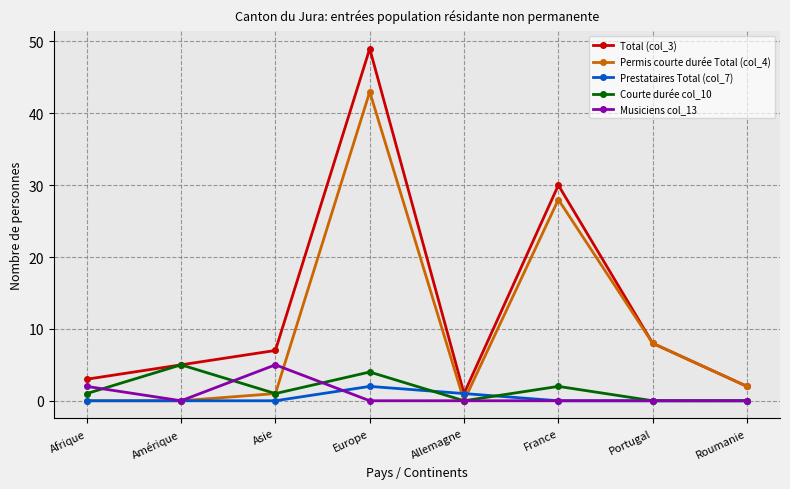

What is the label of the 8th point from the left?

Roumanie